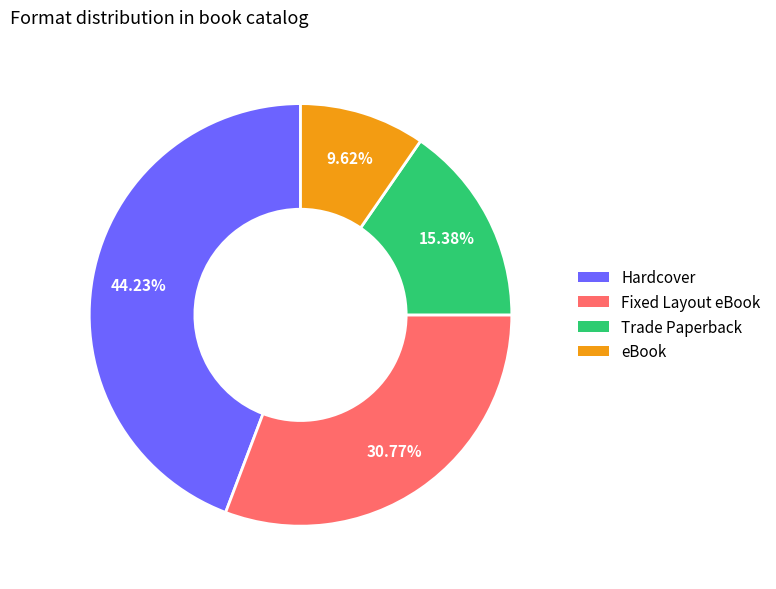

True or false: Fixed Layout eBook accounts for 31% of the total.

True